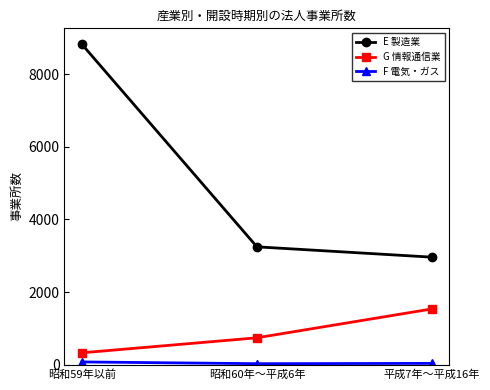

The G 情報通信業 series shows 737 at 昭和60年～平成6年. True or false?

True